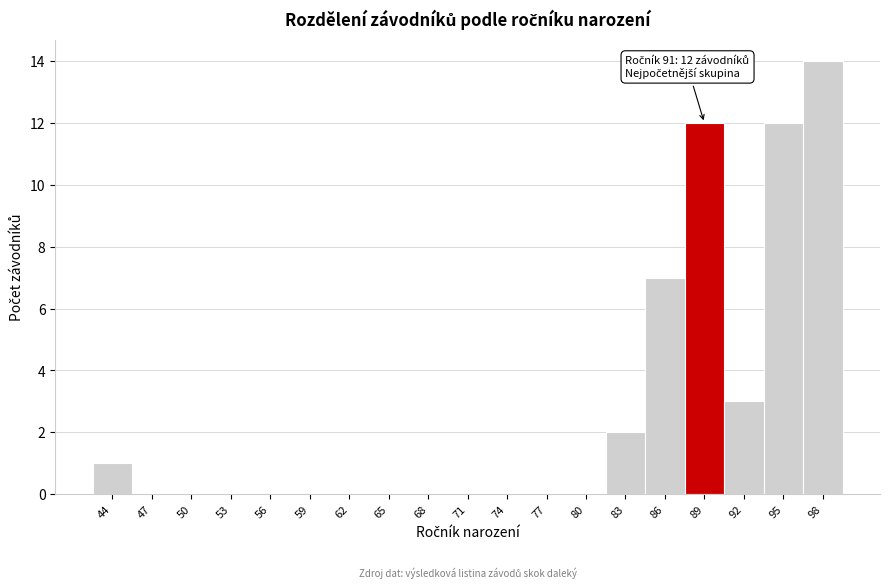

Reading right to left, extract all data points from this chart.

98=14	95=12	92=3	89=12	86=7	83=2	80=0	77=0	74=0	71=0	68=0	65=0	62=0	59=0	56=0	53=0	50=0	47=0	44=1